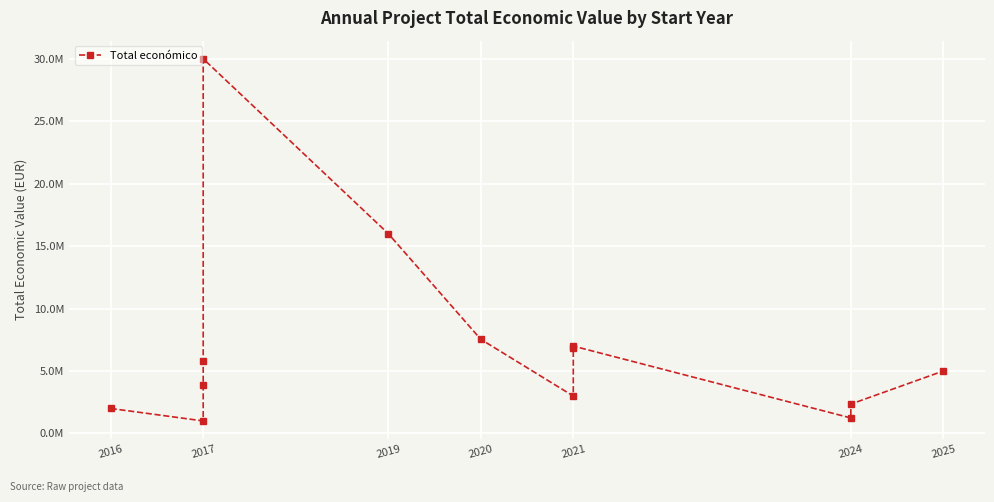

Does the chart display data point markers on the line(s)?

Yes